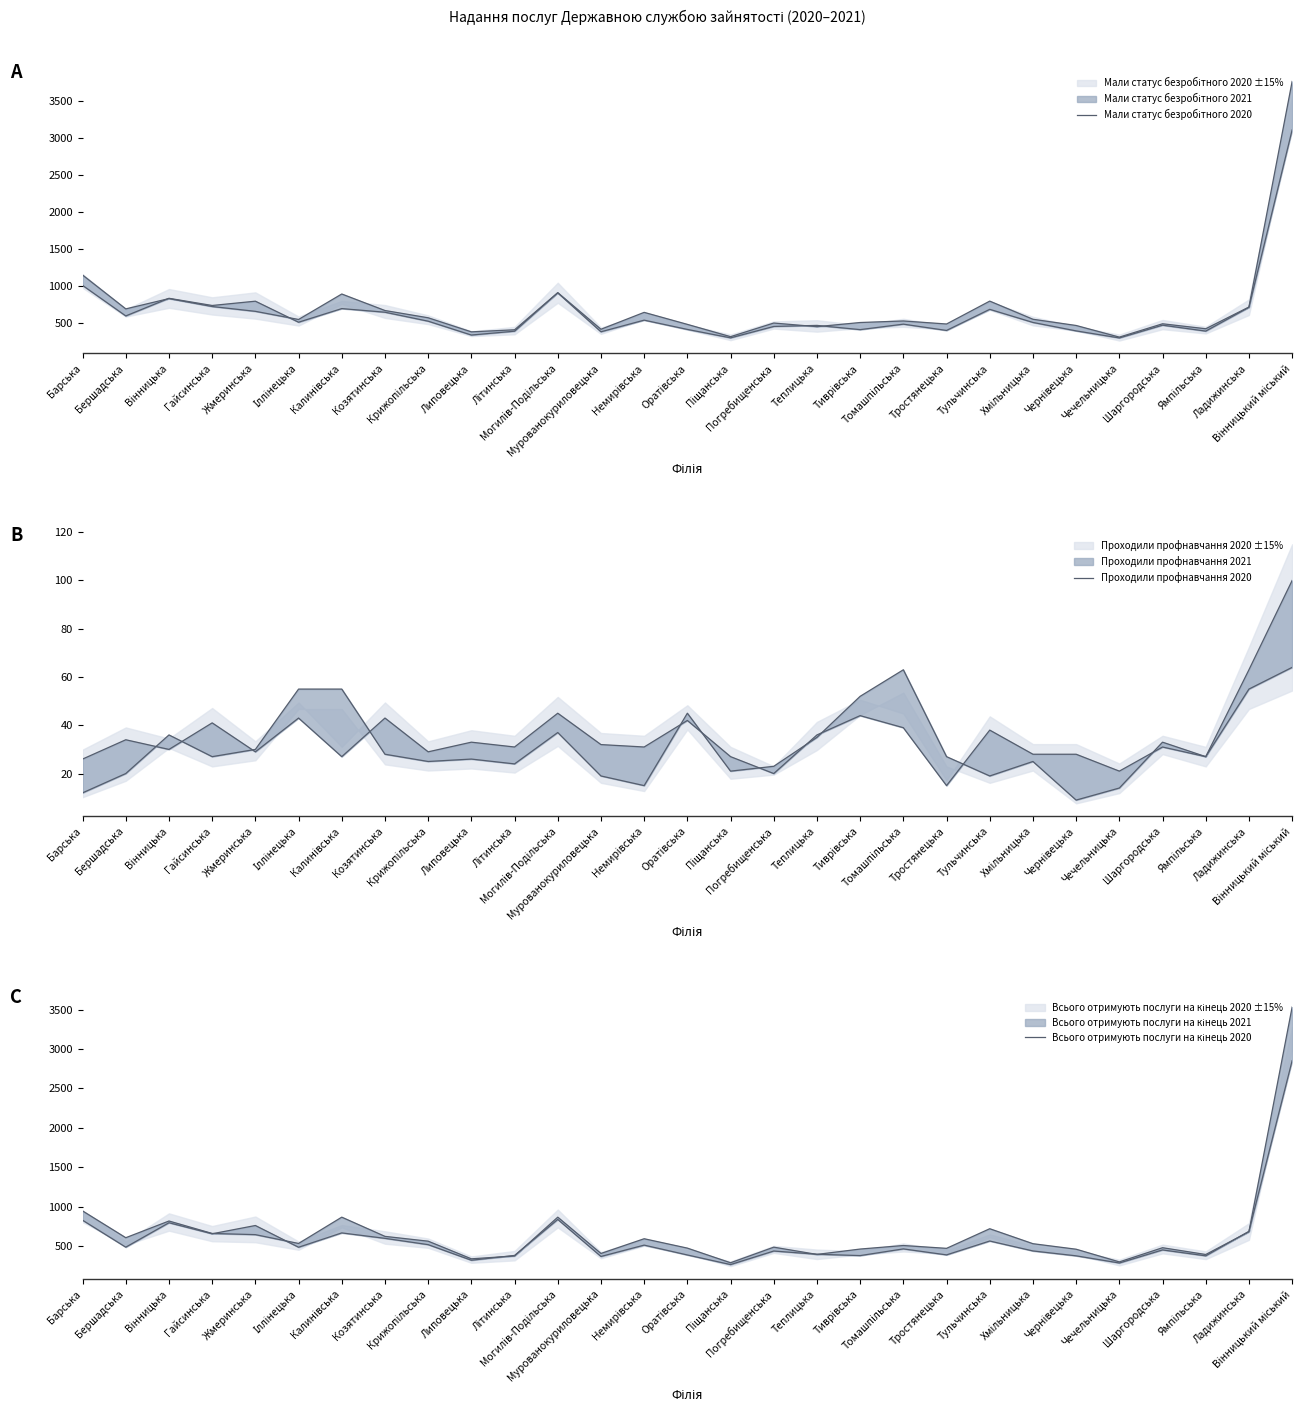

What is the sum of all Проходили профнавчання 2020 values?

921